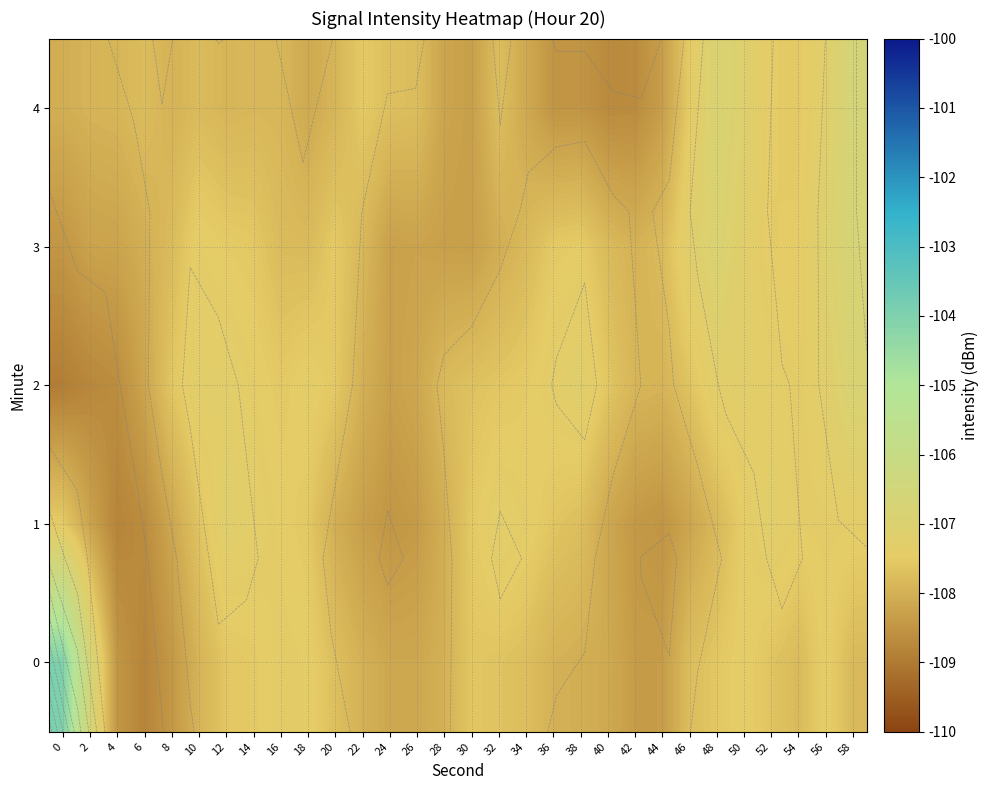

What is the difference between the maximum and minimum values in the 1 series?

1.6